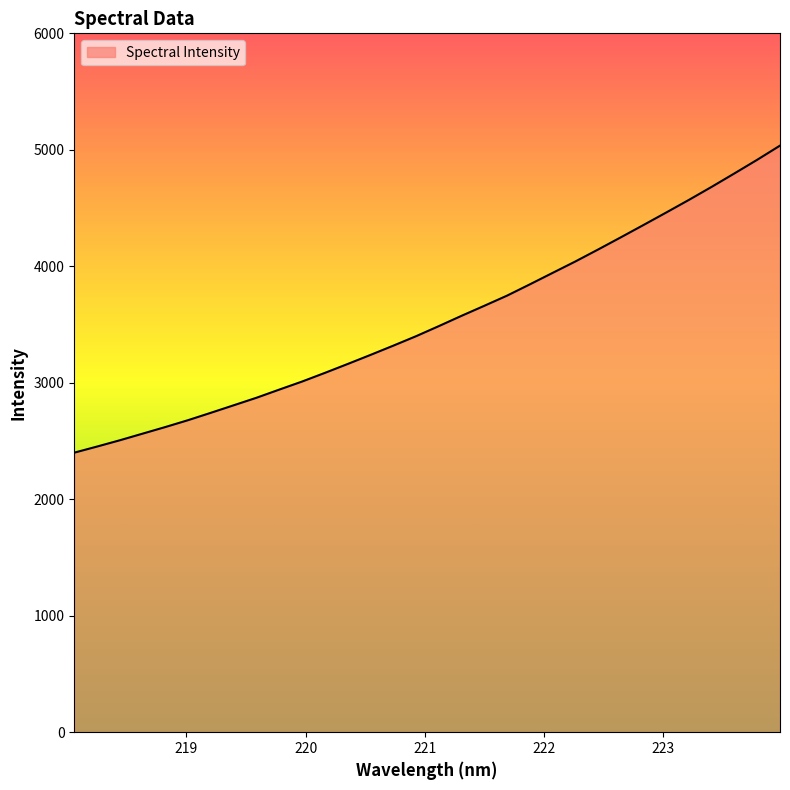

What is the difference between the maximum and minimum values?

2636.0